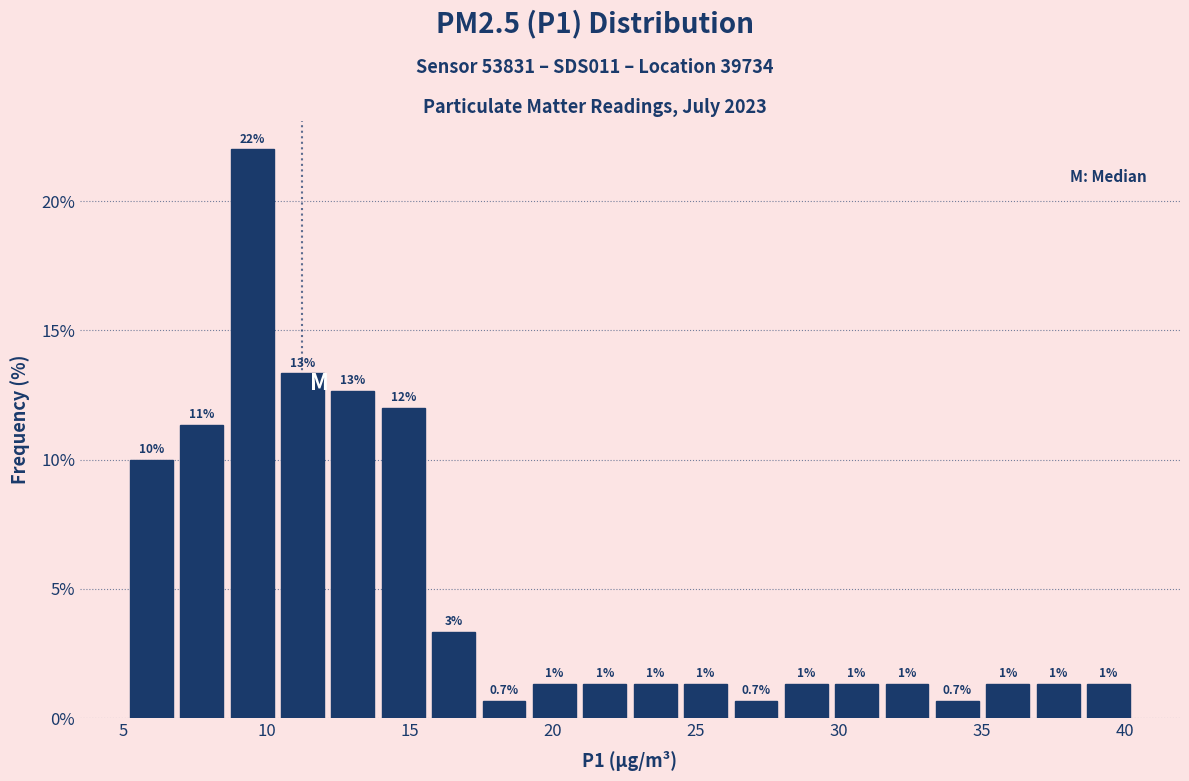

Around what value on the x-axis is the tallest bar? Give the approximate position of its centre, as read against the axis.

9.5